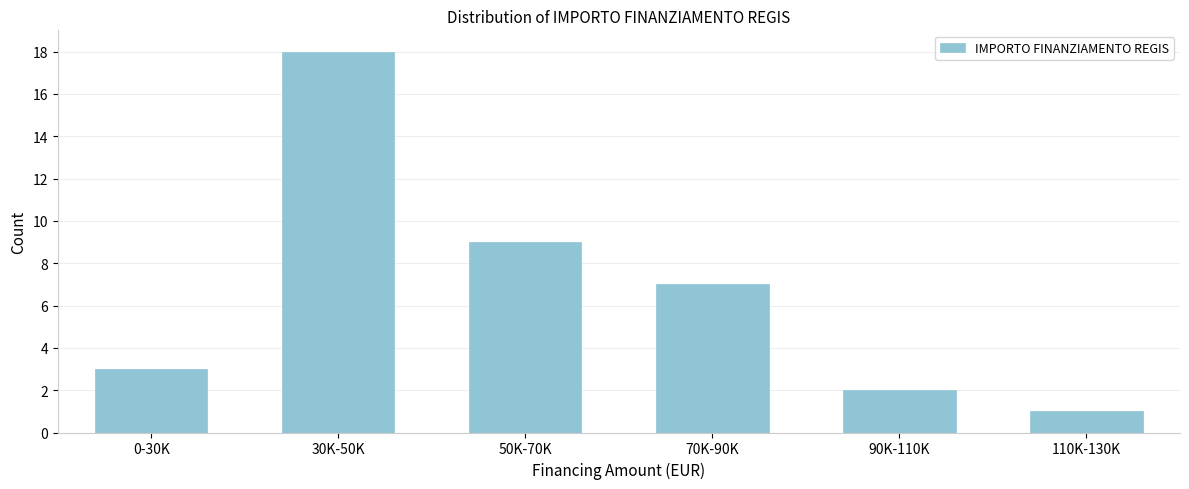

Reading right to left, list all the values displayed in this chart.

110K-130K=1	90K-110K=2	70K-90K=7	50K-70K=9	30K-50K=18	0-30K=3